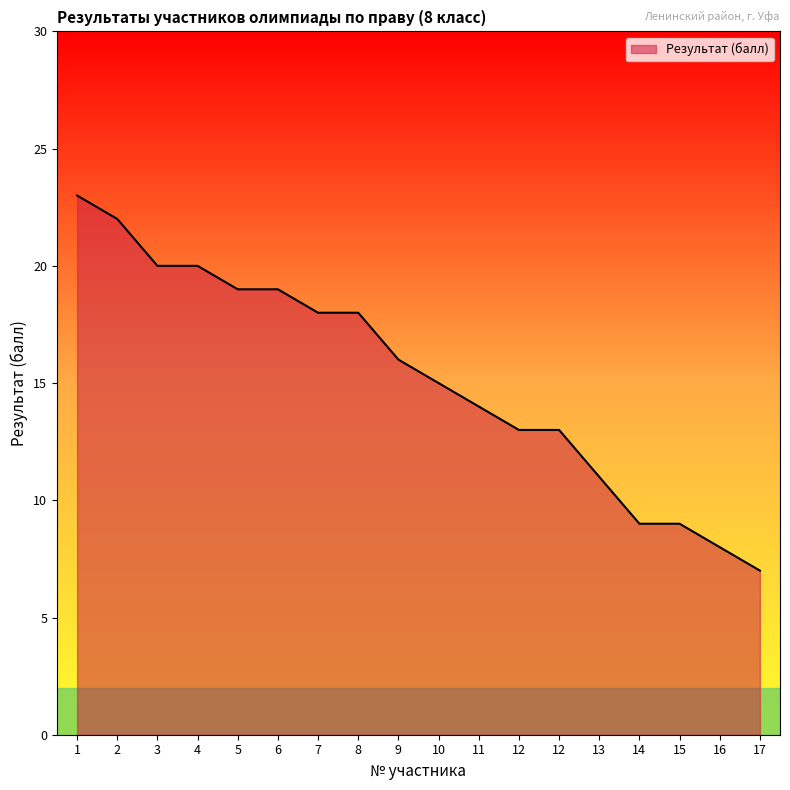

What is the approximate value at 1, to the nearest 5?

25